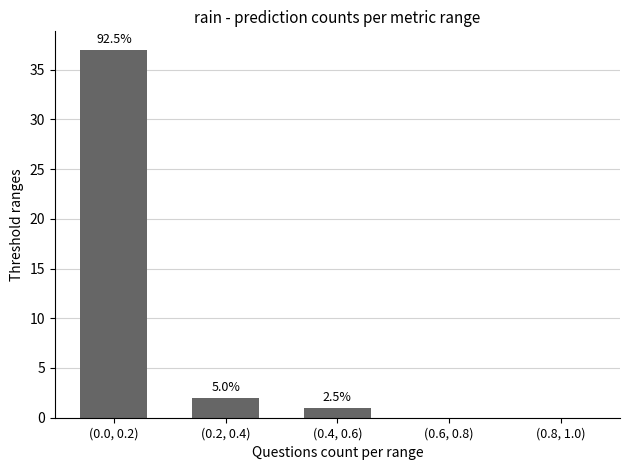

Does the chart contain stacked bars?

No